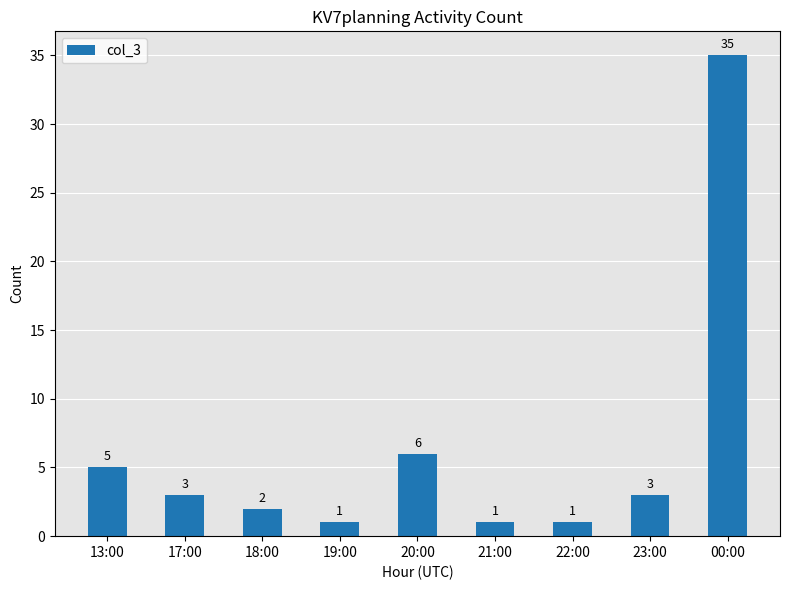

Reading right to left, what are all the values shown in this chart?

35	3	1	1	6	1	2	3	5